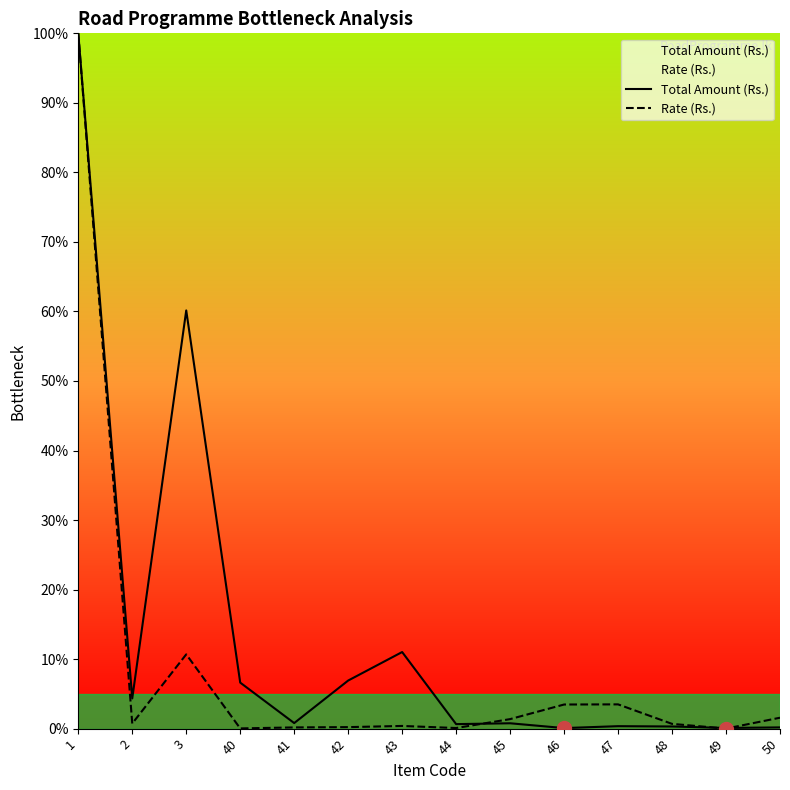

True or false: Rate (Rs.) has more than 2 points higher than both neighbors.

True